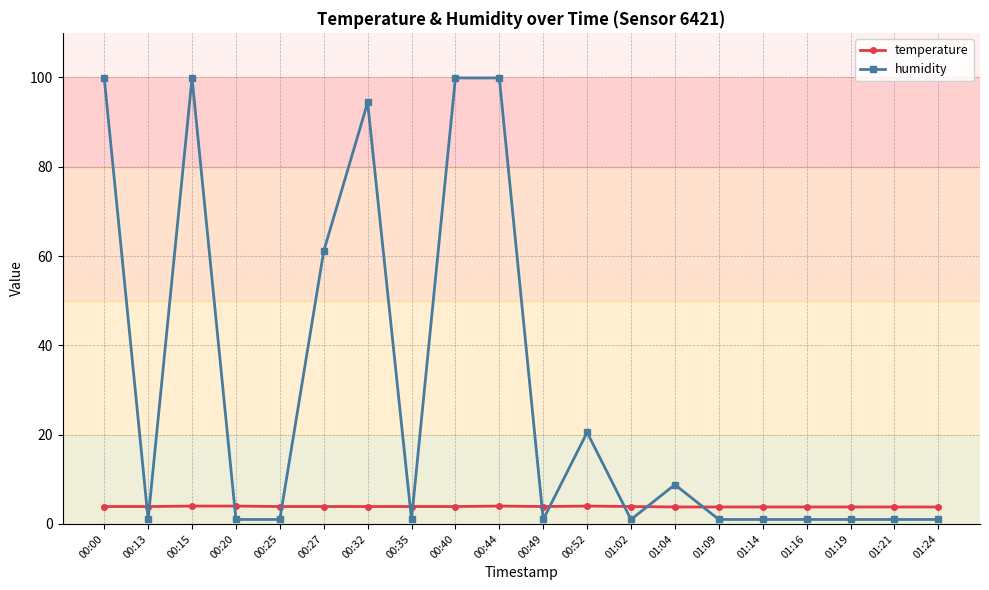

What is the difference between the highest and lowest values at 00:40?

96.0